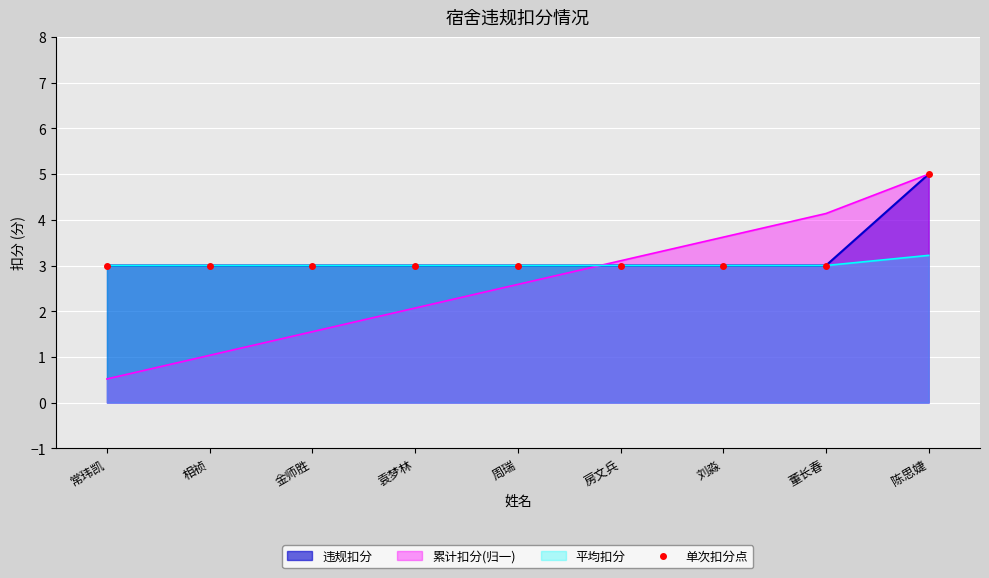

Reading left to right, extract all data points from this chart.

3	3	3	3	3	3	3	3	5